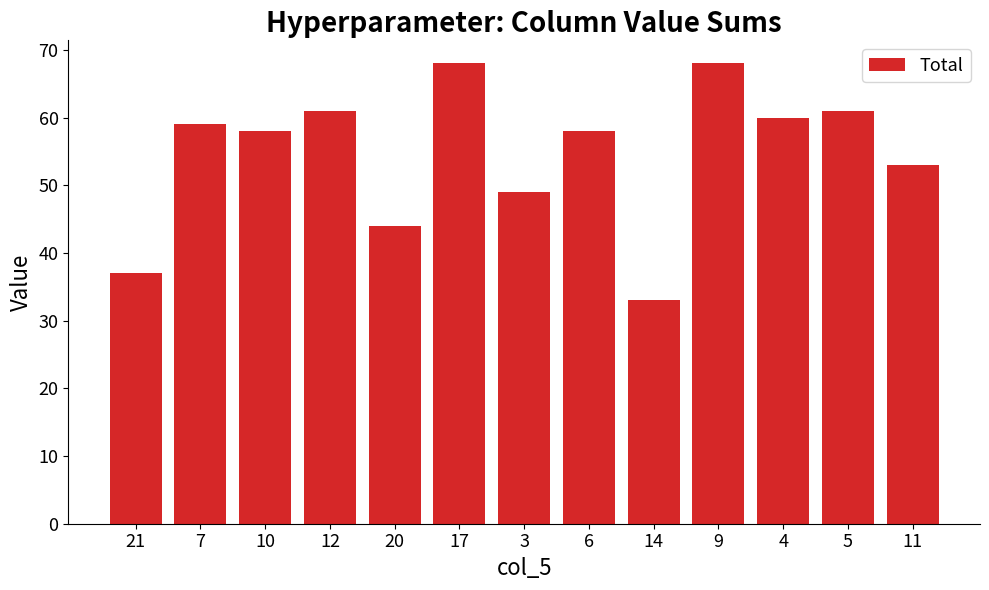

Reading right to left, extract all data points from this chart.

53	61	60	68	33	58	49	68	44	61	58	59	37